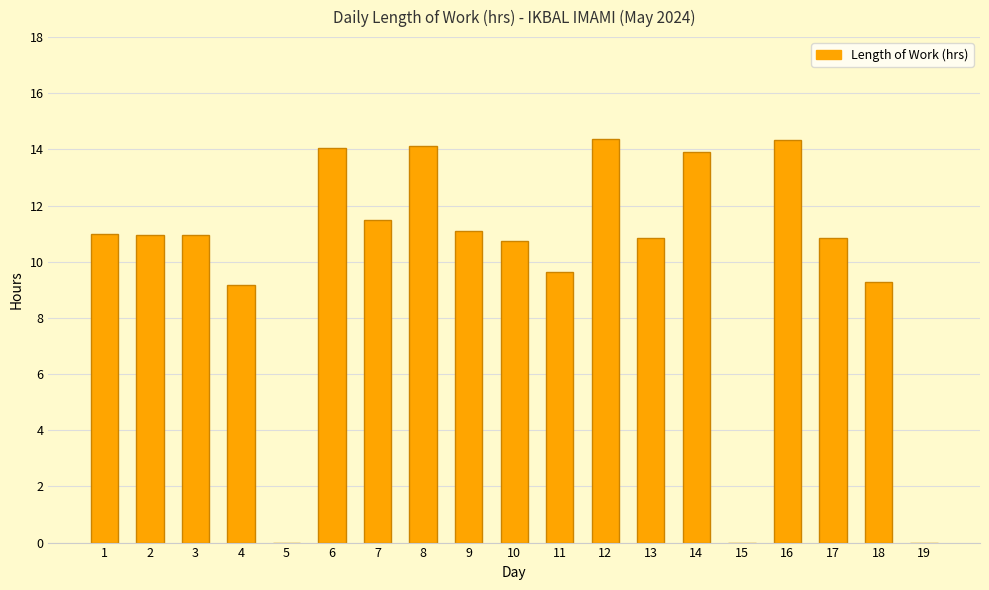

Are the bars grouped side by side (vs. stacked)?

No